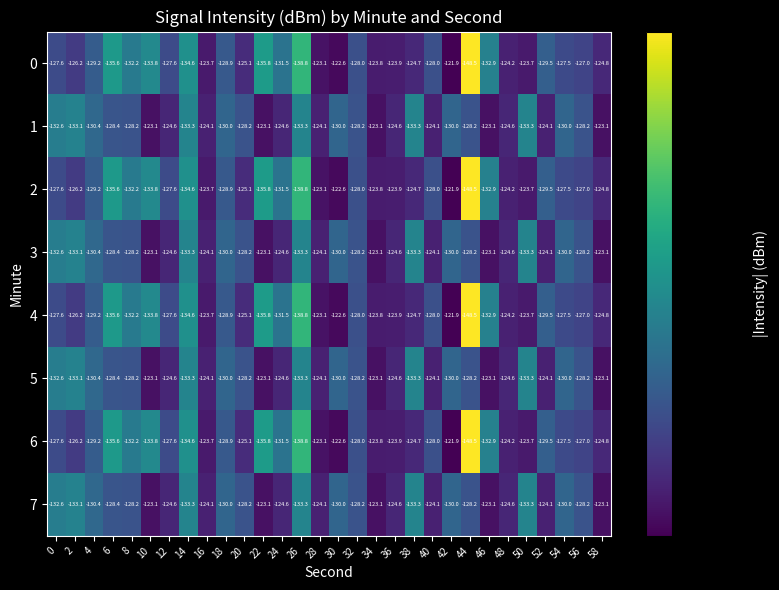

Read the 2 value at 58.

-124.8